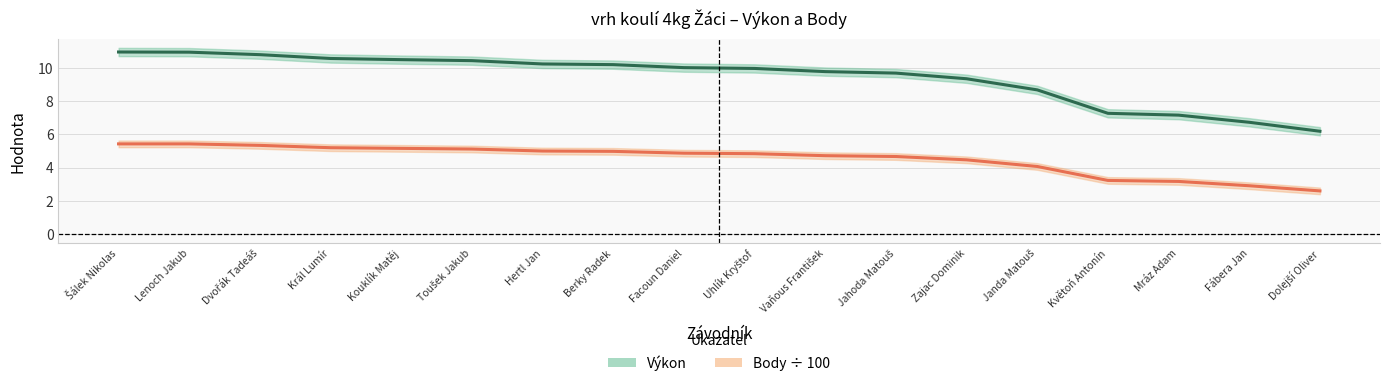

True or false: Výkon and Body ÷ 100 intersect in this chart.

False